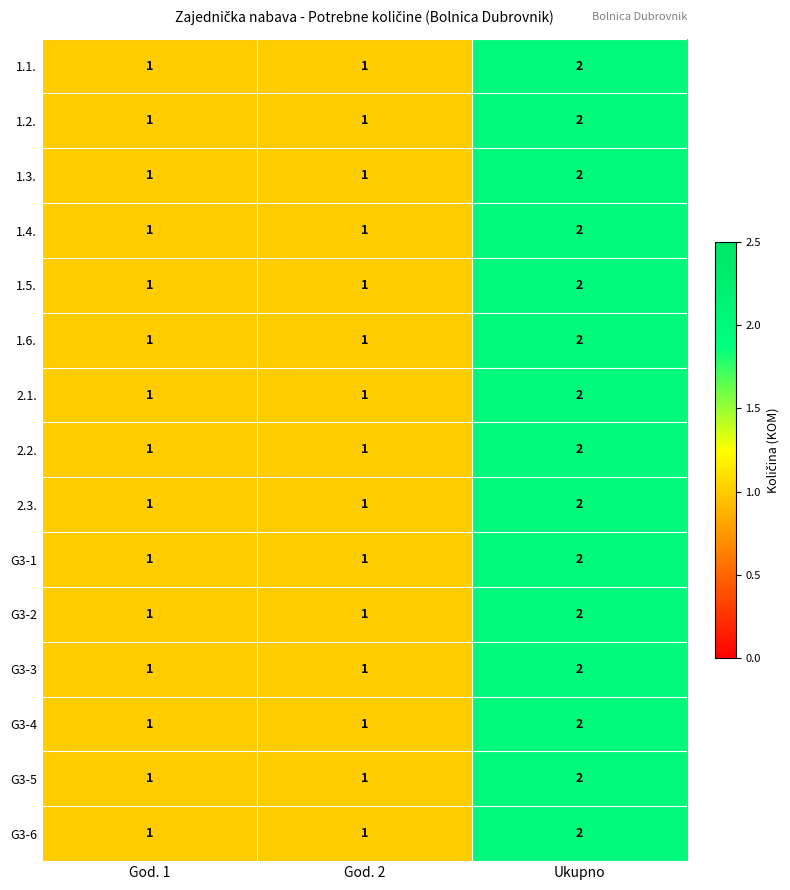

Which label corresponds to the largest value in the chart?

Ukupno